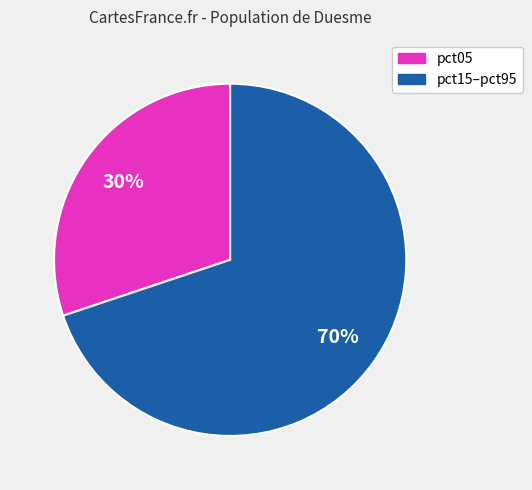

To the nearest percent, what is the difference between the largest and smallest slice percentages?

40%